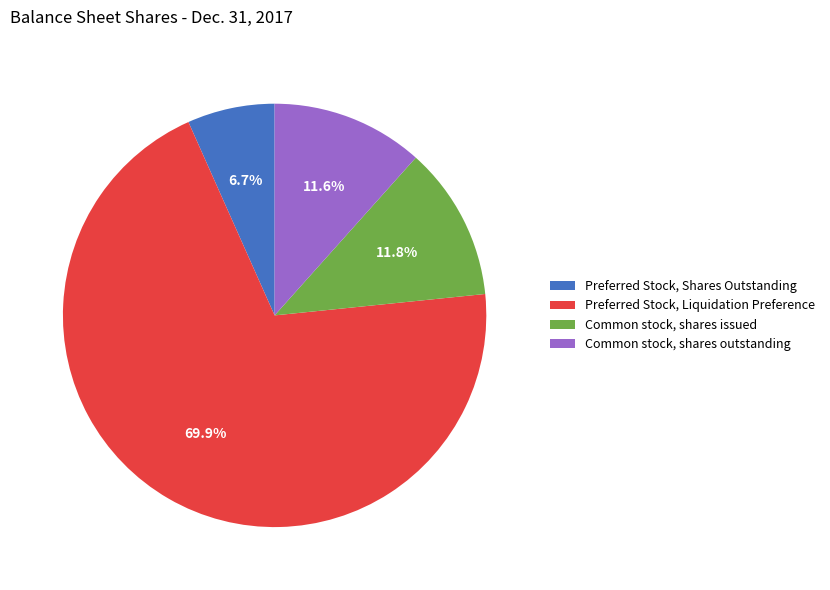

Is it true that Common stock, shares outstanding is 12% of the pie?

True